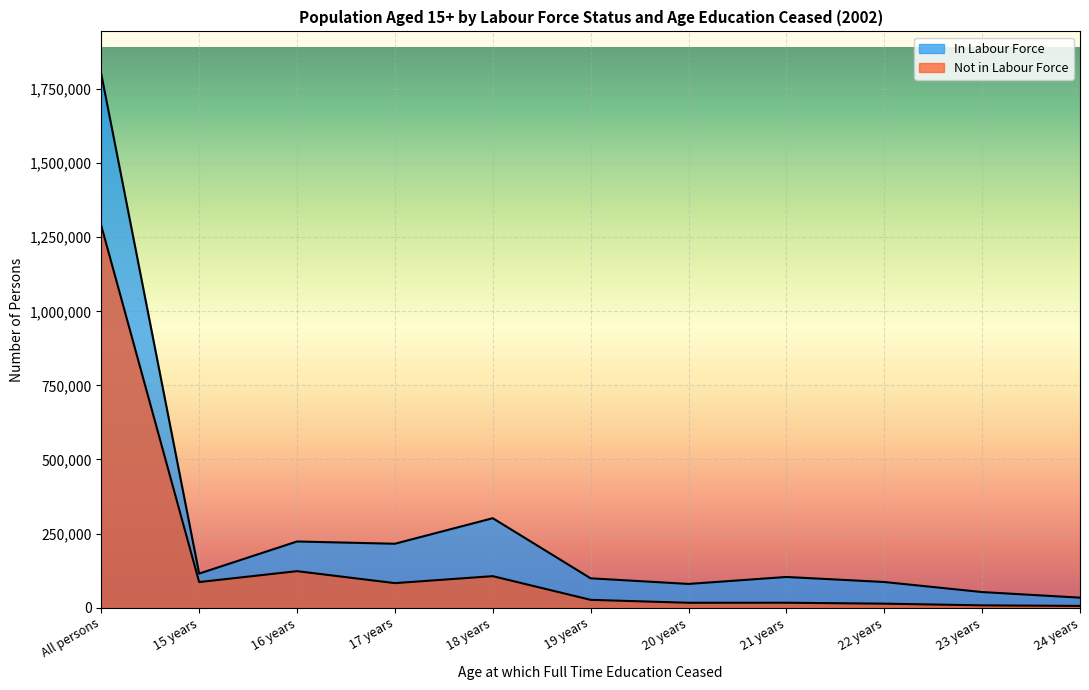

Which series has the largest range (max minus min)?

In Labour Force